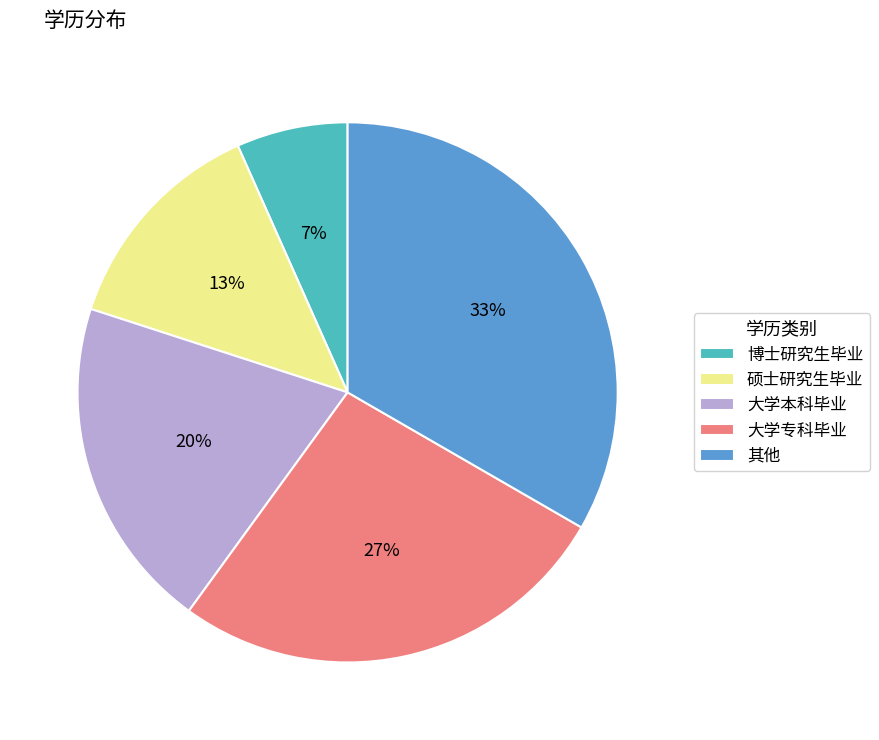

To the nearest percent, what is the difference between the 大学本科毕业 and 大学专科毕业 slice percentages?

7%